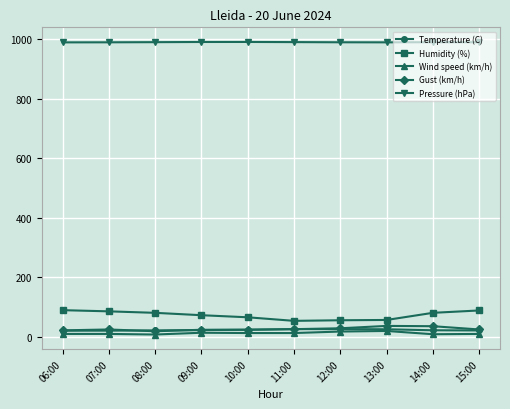

How many categories are shown in the chart?

10